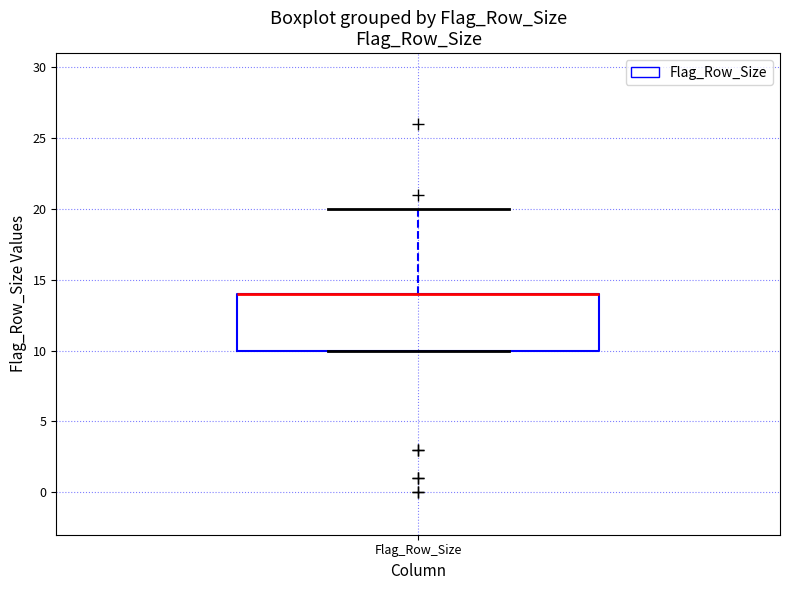

Transcribe this box plot: give where the median line is, the range the box spans, and where the two whiskers end, as read against the y-axis. The values are not printed on the chart, so give them approximately, as read against the axis.

median 14 (drawn on the box's upper edge), box 10 to 14, whiskers 10 to 20